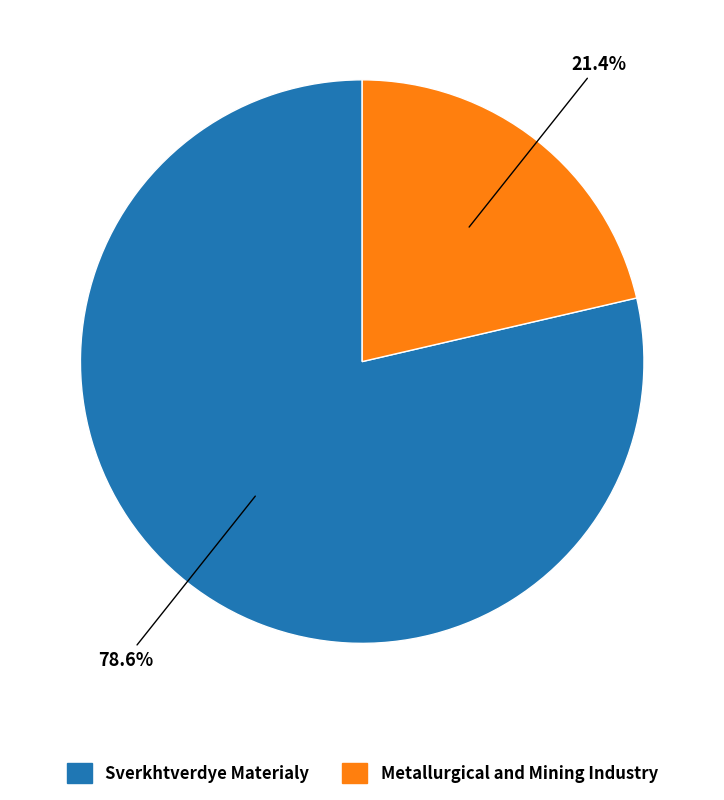

Combined, what portion of the pie is Sverkhtverdye Materialy and Metallurgical and Mining Industry?

100.0%